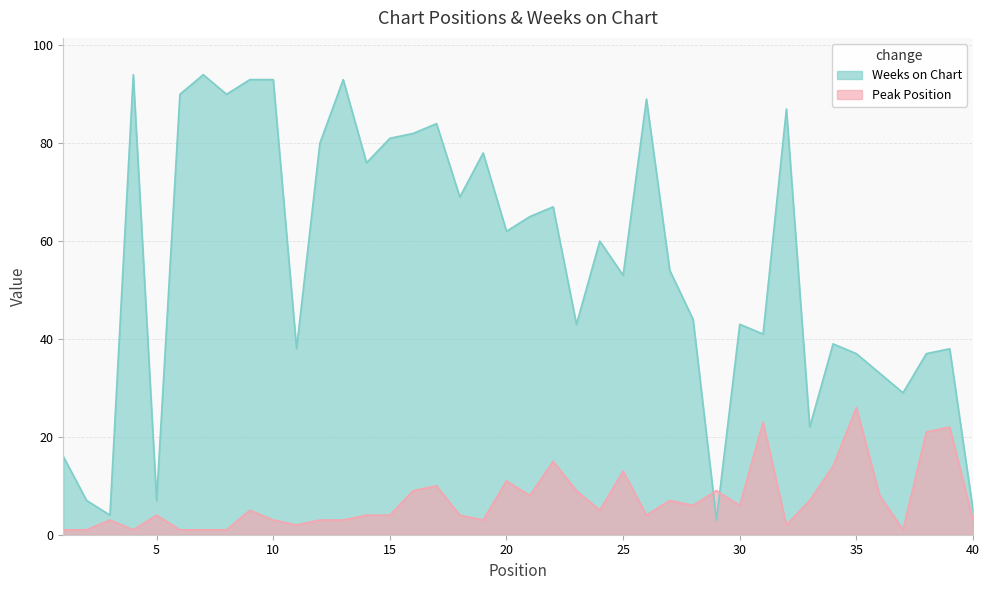

How many lines are shown in the chart?

2